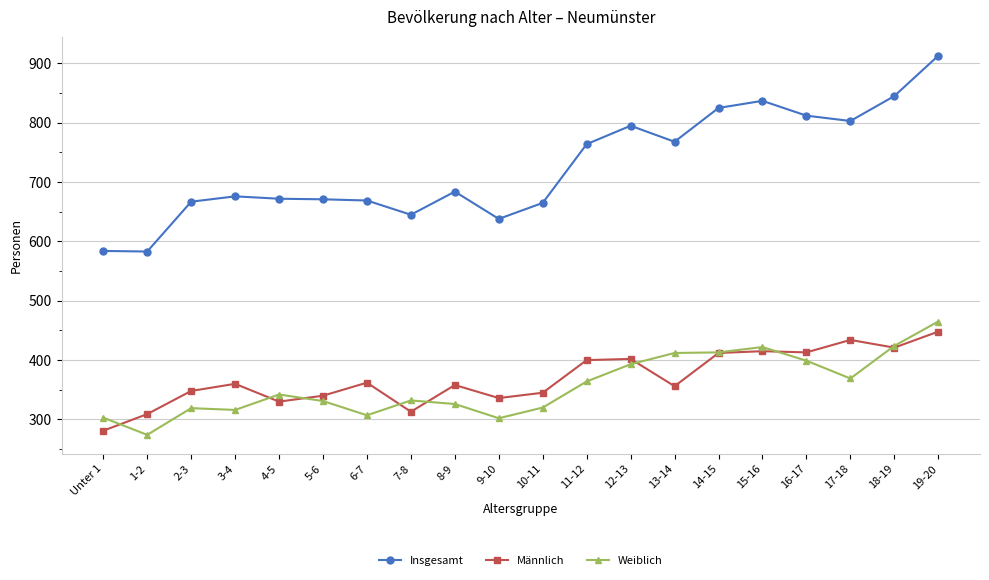

What is the smallest value displayed?

274